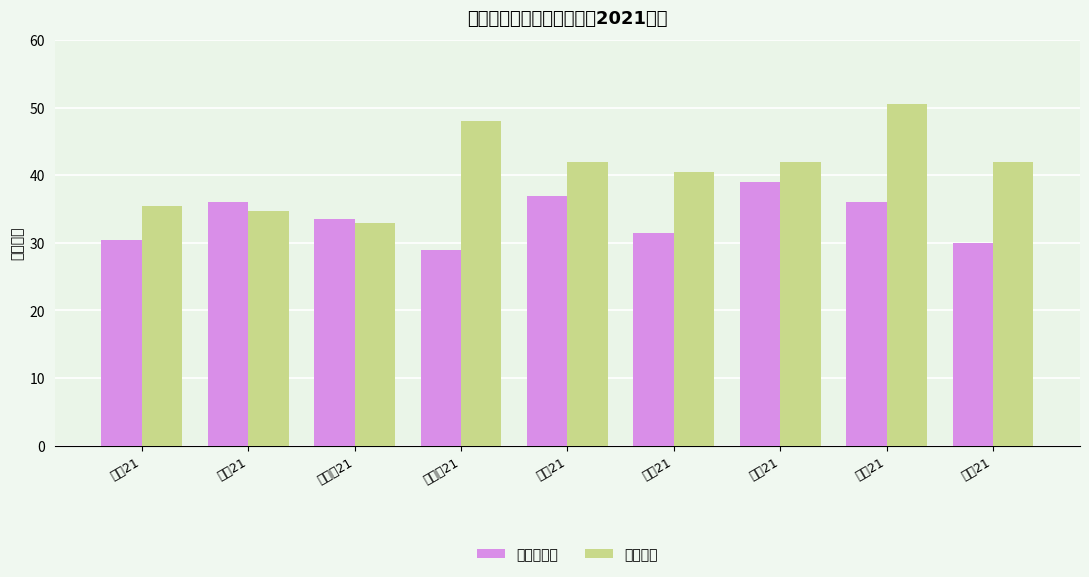

True or false: 专升本班 has a value of 14.6 at 造价21.

False